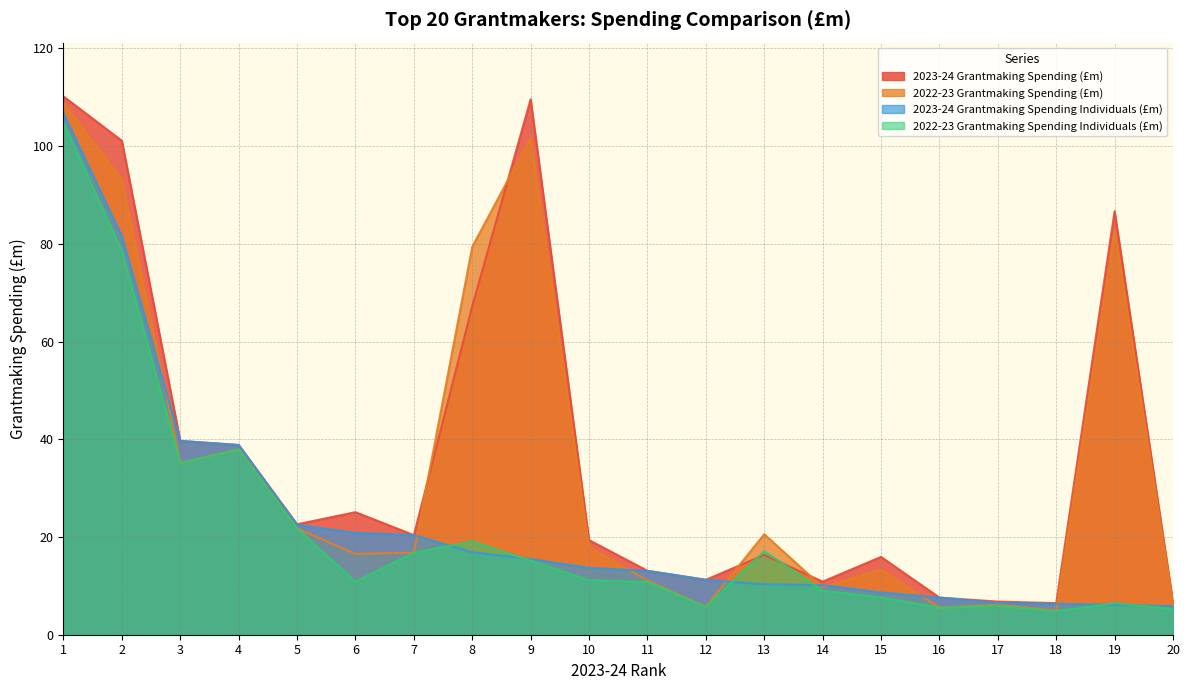

What is the approximate value of 2022-23 Grantmaking Spending Individuals (£m) at 15?

7.6